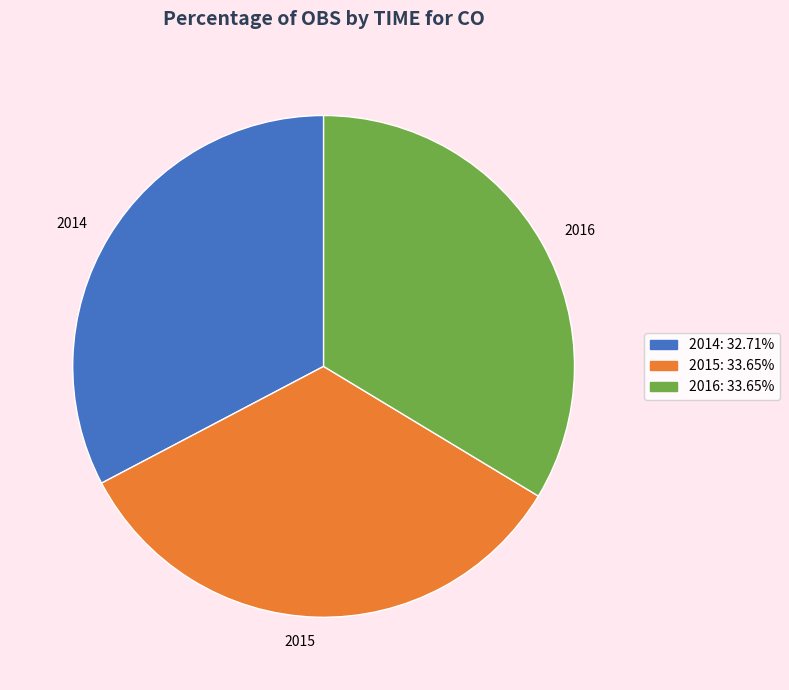

Which has a higher value, 2016 or 2014?

2016